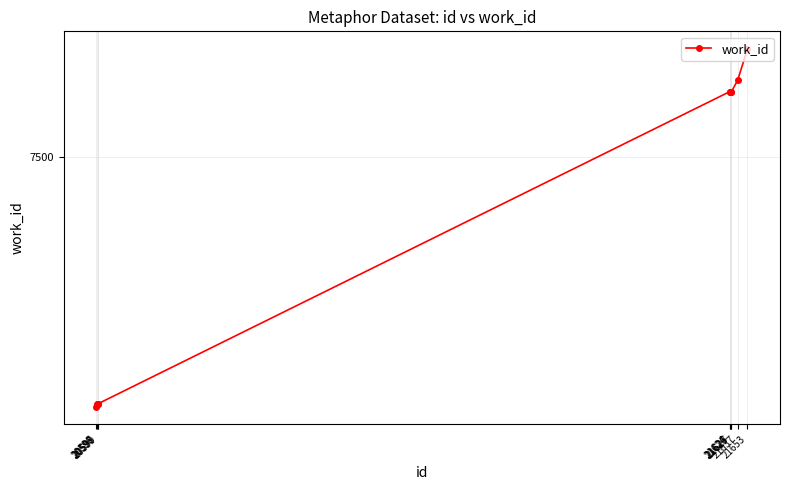

At which category does the chart reach its minimum across all series?

20596